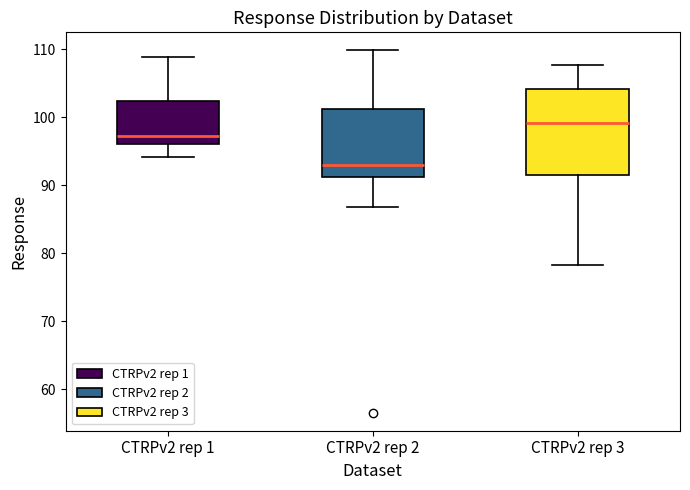

Which box has the highest median line?

CTRPv2 rep 3